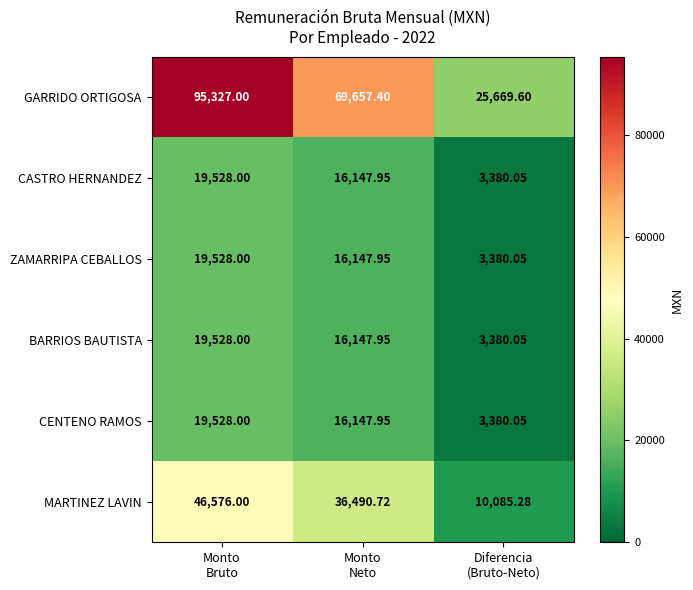

Which series has the largest total across all categories?

GARRIDO ORTIGOSA